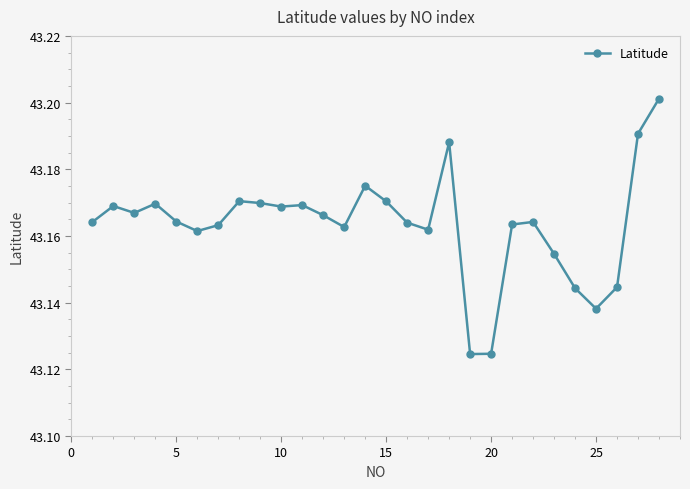

True or false: there are more than 2 points higher than both neighbors.

True